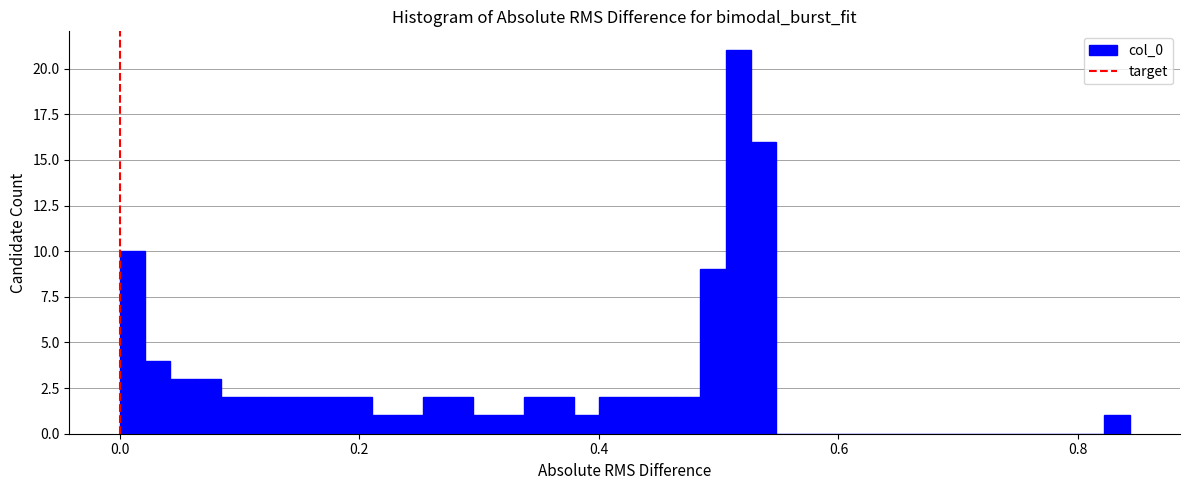

Around what value on the x-axis is the tallest bar? Give the approximate position of its centre, as read against the axis.

0.52